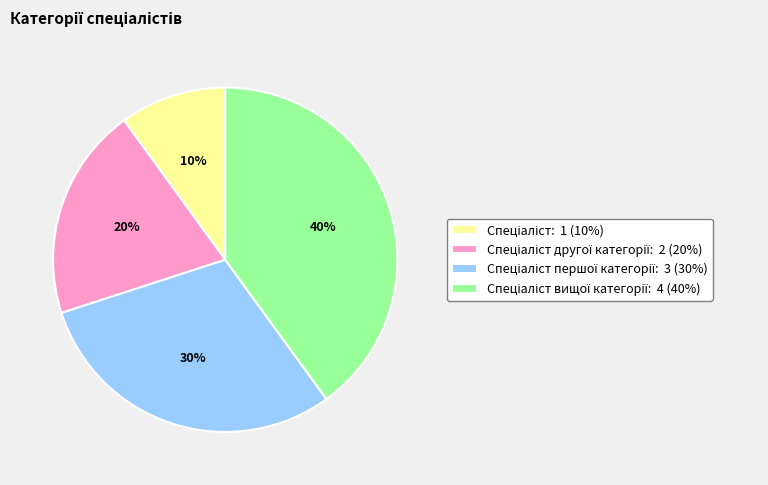

Does any single category account for the majority?

No